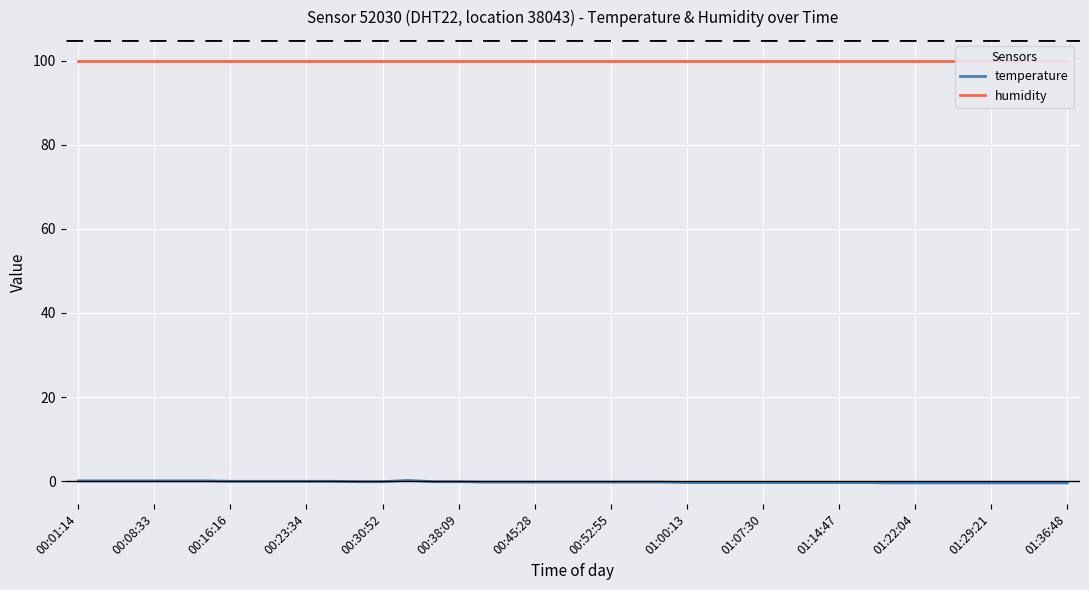

True or false: humidity and temperature intersect in this chart.

False